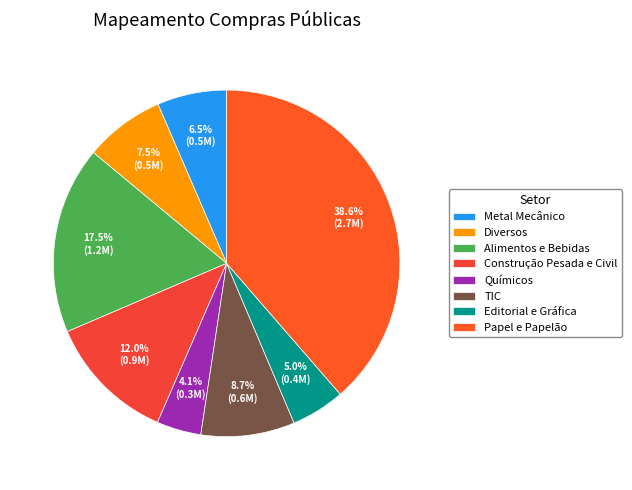

Does any single category account for the majority?

No